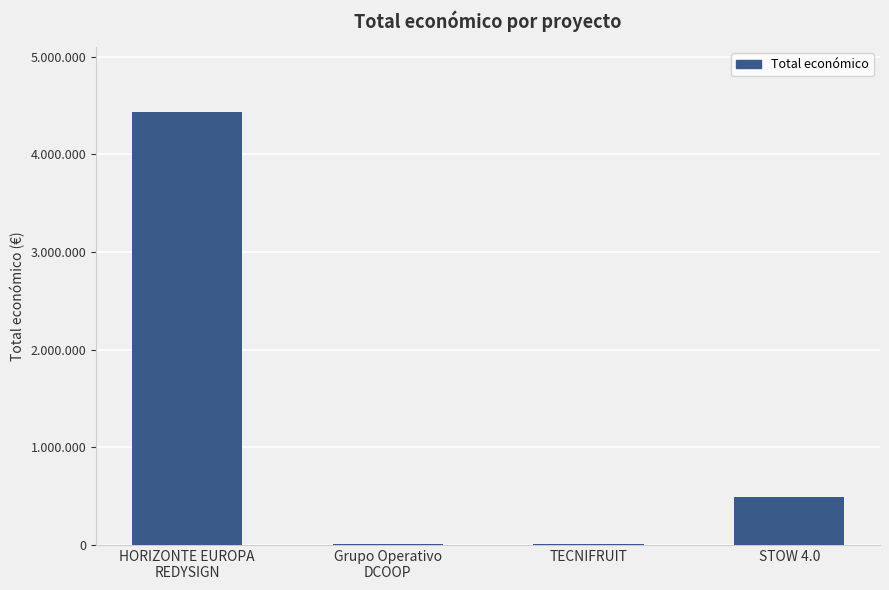

What is the change in value from HORIZONTE EUROPA
REDYSIGN to STOW 4.0?

-3937554